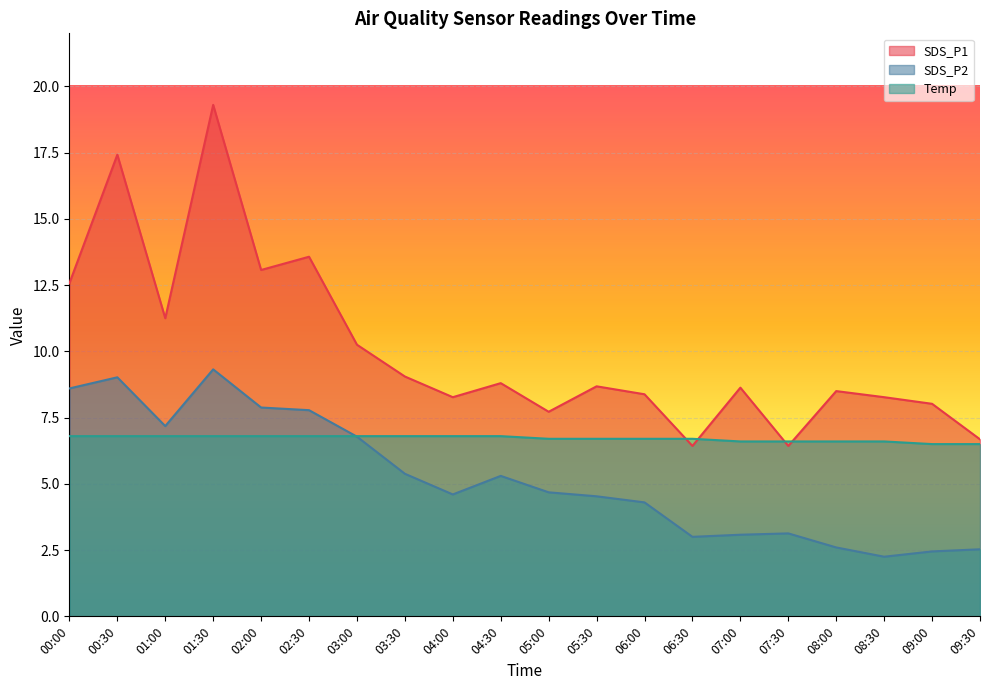

How many interior local peaks does the SDS_P1 series have?

7